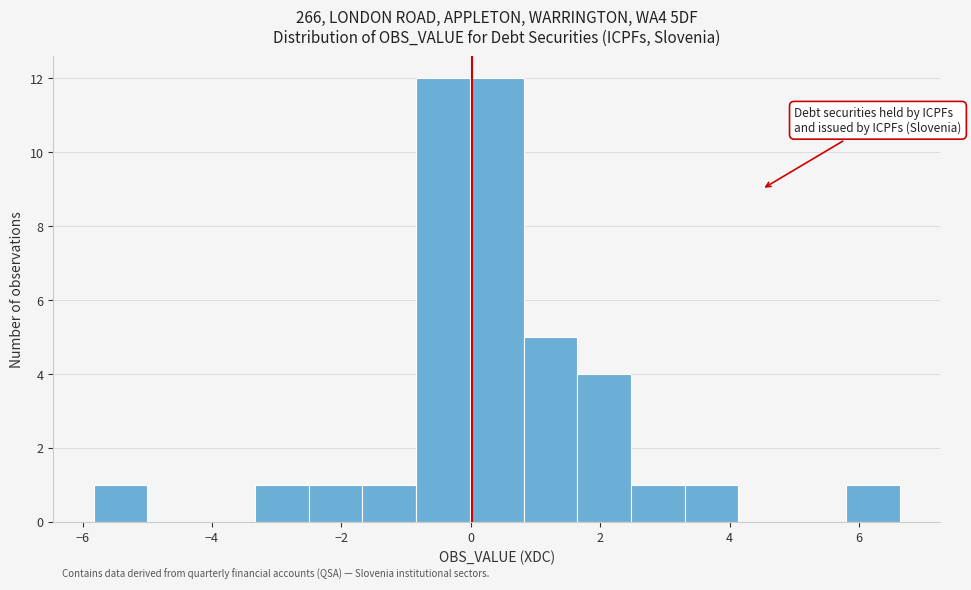

How tall is the bar that spans 3.4 to 4.2 on the x-axis? Neither the bar edges nor the heights are printed on the chart, so give them approximately, as read against the axes.

1